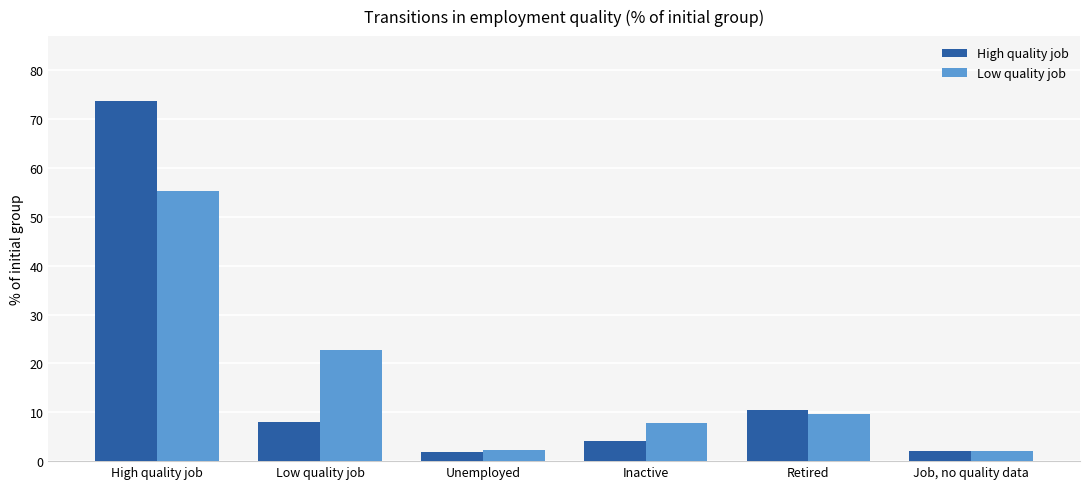

What is the label of the 1st bar from the left?

High quality job